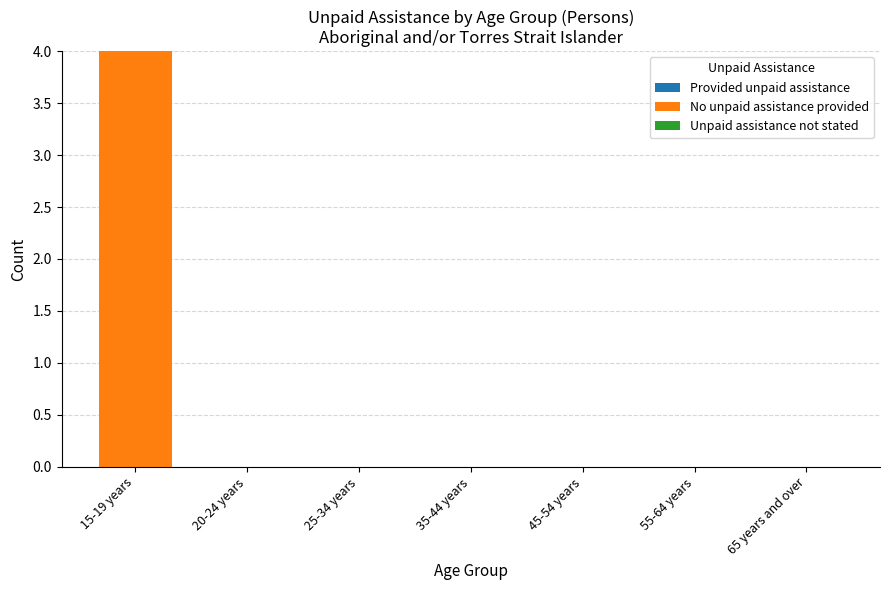

Reading left to right, extract all data points from this chart.

15-19 years=4	20-24 years=0	25-34 years=0	35-44 years=0	45-54 years=0	55-64 years=0	65 years and over=0